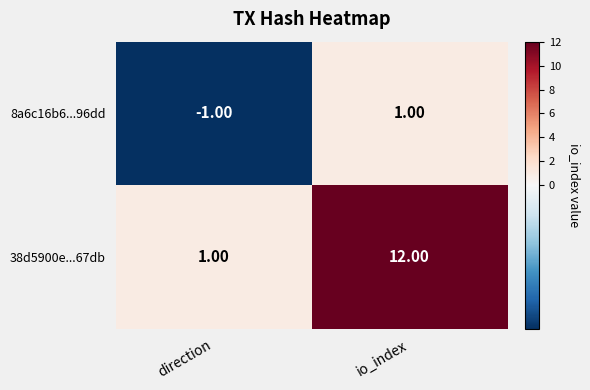

What is the difference between the maximum and minimum values in the 38d5900e...67db series?

11